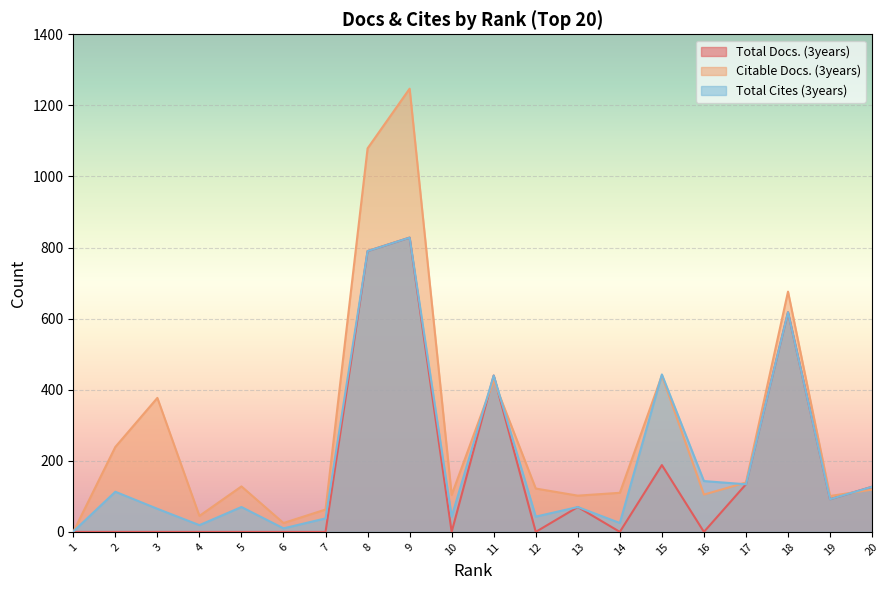

Reading right to left, transcribe all the data shown in this chart.

Total Docs. (3years): 127	92	618	134	0	188	0	70	0	440	0	828	790	0	0	0	0	0	0	0
Citable Docs. (3years): 119	101	676	139	105	440	110	102	122	426	104	1247	1079	63	25	128	45	377	239	0
Total Cites (3years): 127	92	618	134	143	443	25	70	43	440	43	828	790	38	10	70	19	65	113	1